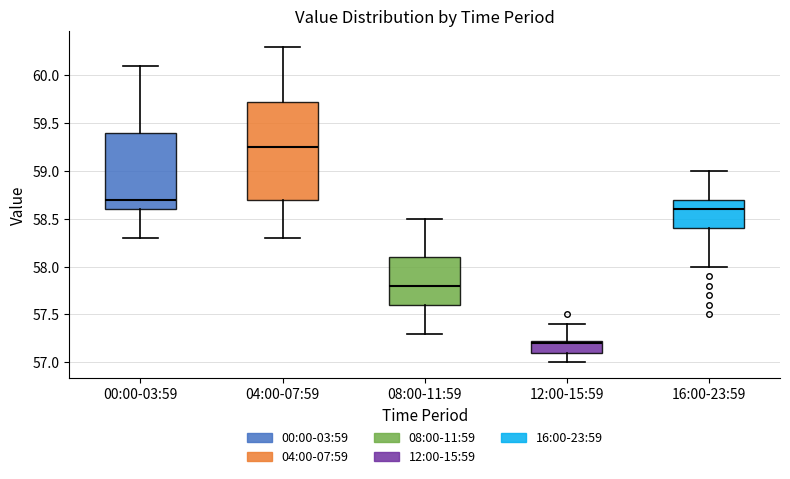

Reading left to right, read every box against the y-axis: the position of its median line, the range the box covers, and the ends of its whiskers. The values are not printed on the chart, so give them approximately, as read against the axis.

00:00-03:59: median 58.70, box 58.60 to 59.40, whiskers 58.30 to 60.10
04:00-07:59: median 59.25, box 58.70 to 59.75, whiskers 58.30 to 60.30
08:00-11:59: median 57.80, box 57.60 to 58.10, whiskers 57.30 to 58.50
12:00-15:59: median 57.20, box 57.10 to 57.25, whiskers 57.00 to 57.40
16:00-23:59: median 58.60, box 58.40 to 58.70, whiskers 58.00 to 59.00